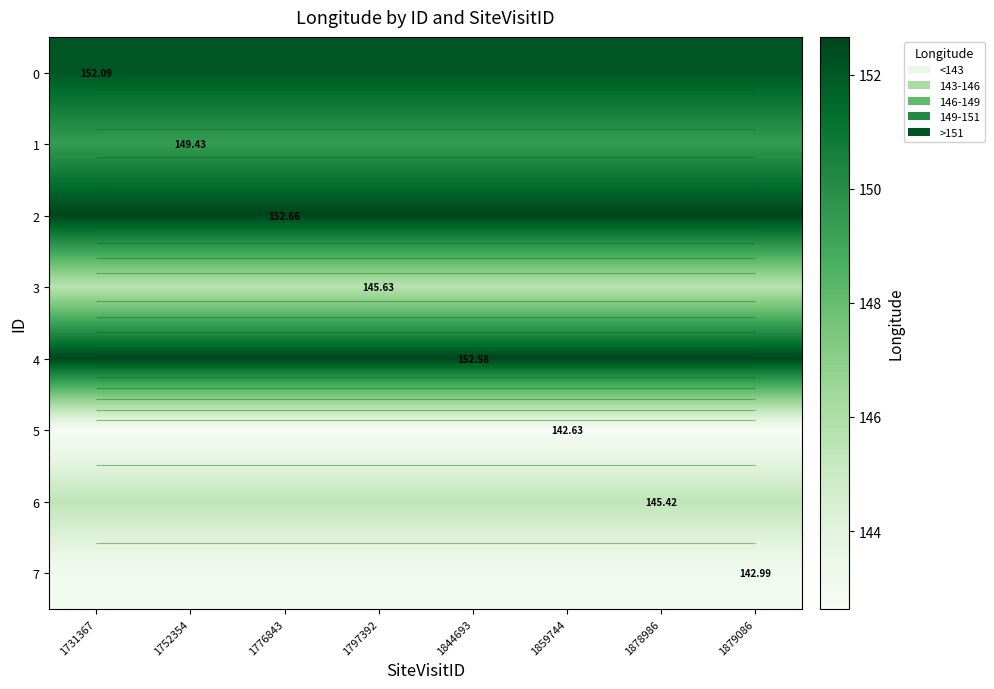

Rank the categories by 7 value from lowest to highest.

1731367, 1752354, 1776843, 1797392, 1844693, 1859744, 1878986, 1879086